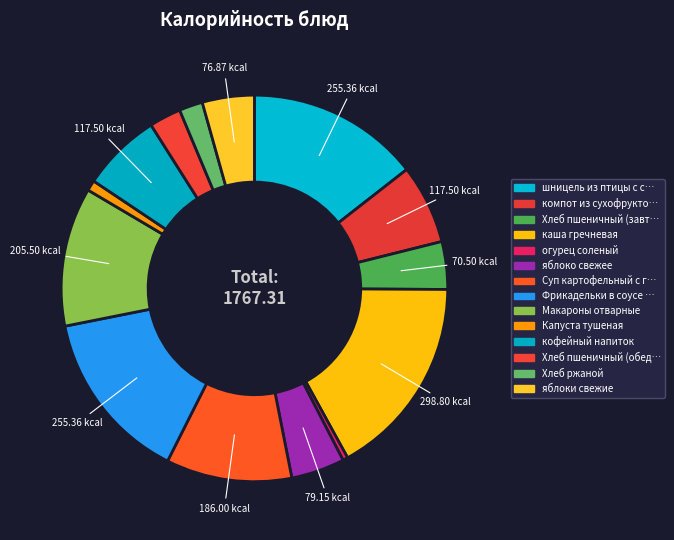

How many segments does this pie chart have?

14